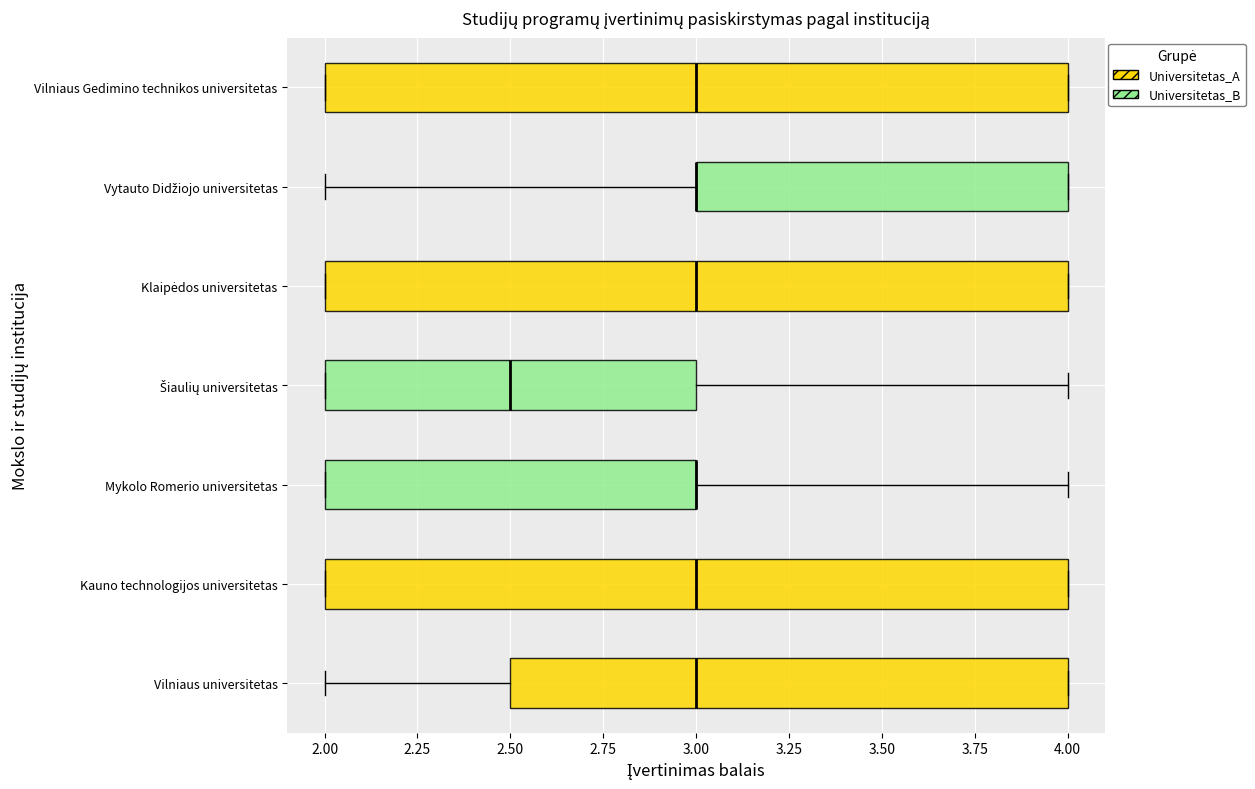

Reading bottom to top, transcribe this box plot: for each box, give where its median line is, the range the box spans, and where its two whiskers end, as read against the x-axis. The values are not printed on the chart, so give them approximately, as read against the axis.

Vilniaus universitetas: median 3.0, box 2.5 to 4.0, whiskers 2.0 to 4.0
Kauno technologijos universitetas: median 3.0, box 2.0 to 4.0, whiskers 2.0 to 4.0
Mykolo Romerio universitetas: median 3.0 (drawn on the box's right edge), box 2.0 to 3.0, whiskers 2.0 to 4.0
Šiaulių universitetas: median 2.5, box 2.0 to 3.0, whiskers 2.0 to 4.0
Klaipėdos universitetas: median 3.0, box 2.0 to 4.0, whiskers 2.0 to 4.0
Vytauto Didžiojo universitetas: median 3.0 (drawn on the box's left edge), box 3.0 to 4.0, whiskers 2.0 to 4.0
Vilniaus Gedimino technikos universitetas: median 3.0, box 2.0 to 4.0, whiskers 2.0 to 4.0